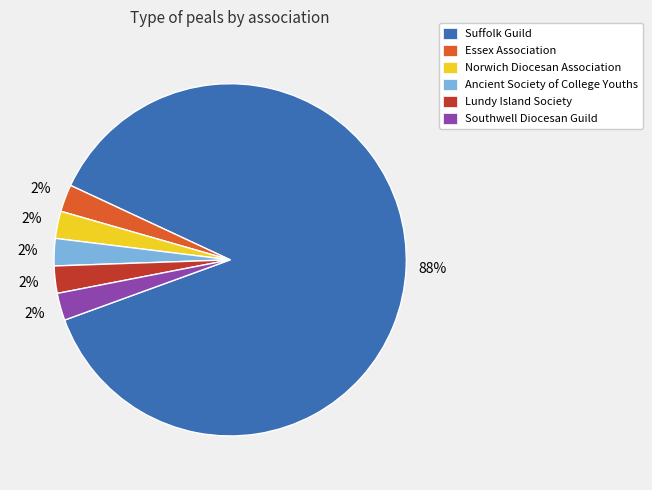

True or false: Norwich Diocesan Association accounts for 2% of the total.

True